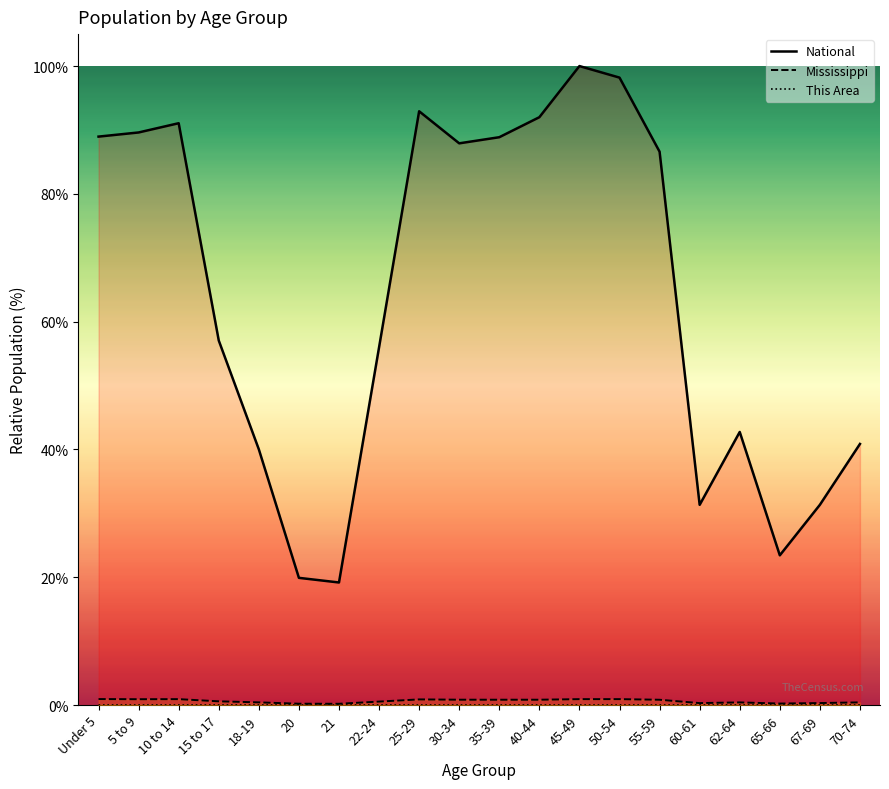

True or false: This Area and National cross at least once.

False